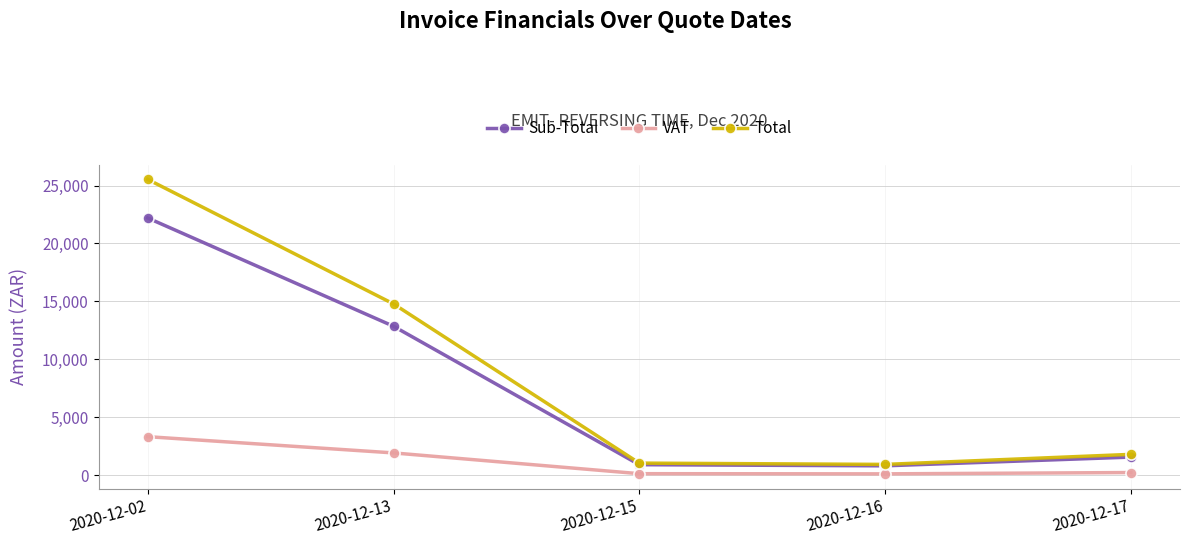

How many interior local valleys does the Sub-Total series have?

1